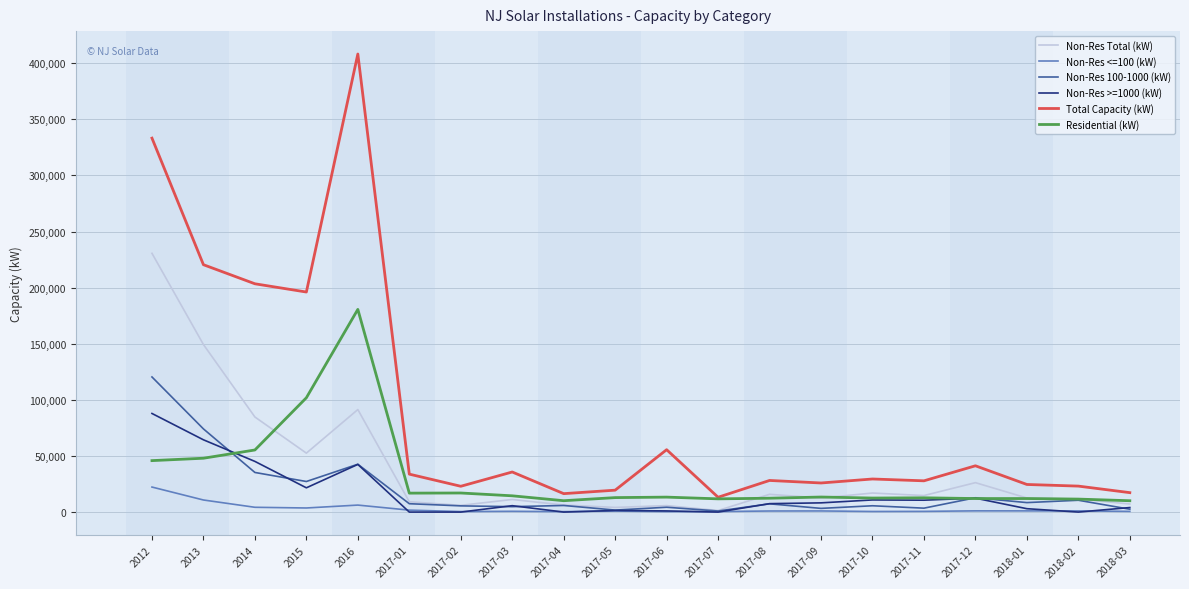

What is the highest value of the Non-Res Total (kW) series?

230601.6